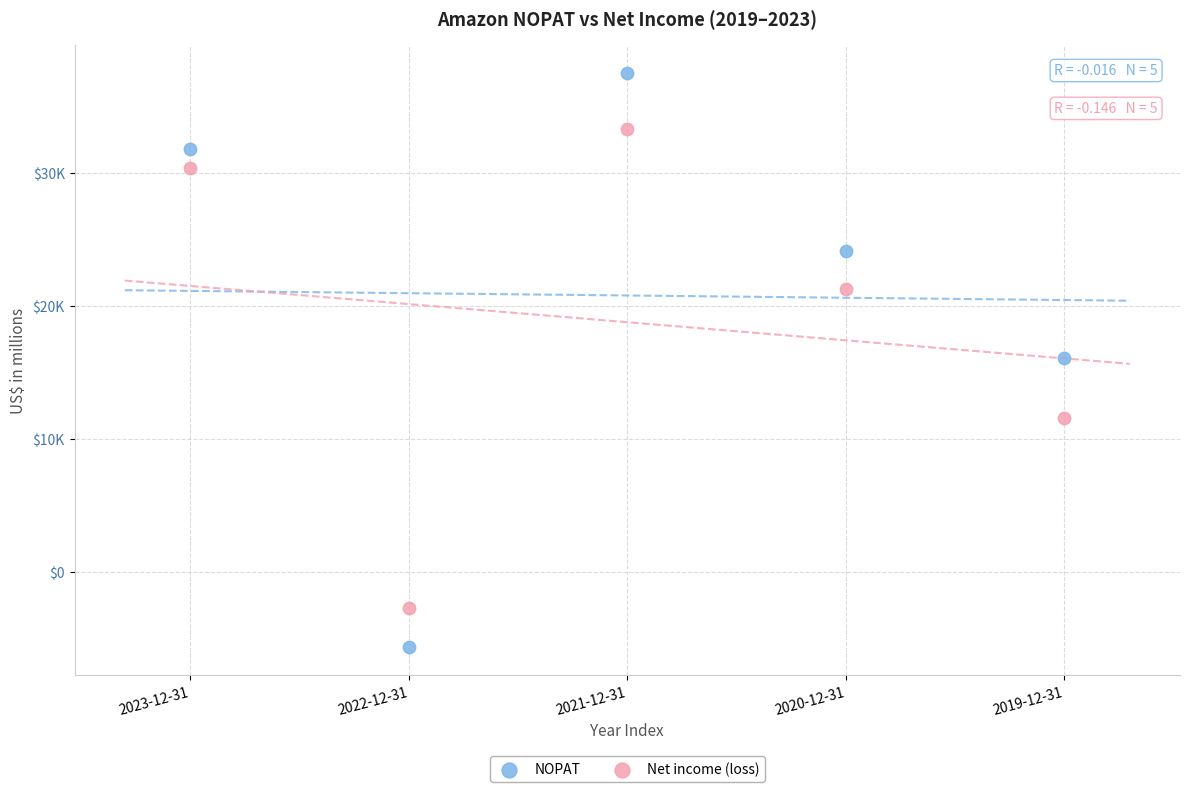

Which series reaches the maximum Y coordinate?

NOPAT